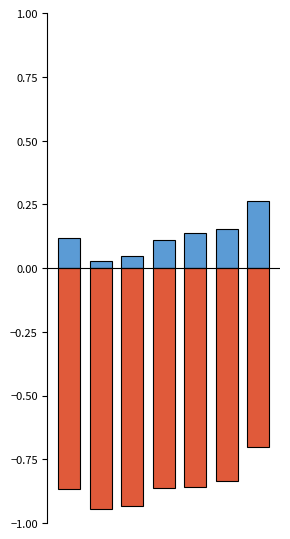

Rank the series by their maximum value, from highest to lowest.

Имеют трудовой стаж, Не имеют трудового стажа